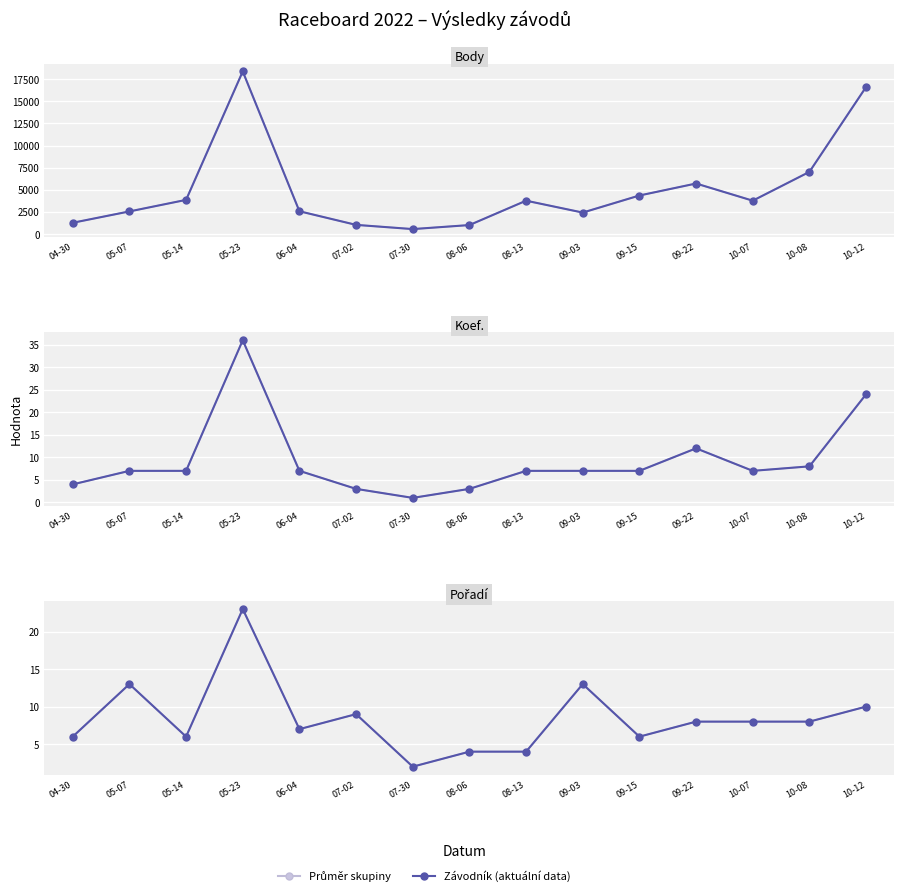

Which series has the largest total across all categories?

Body (skupina)